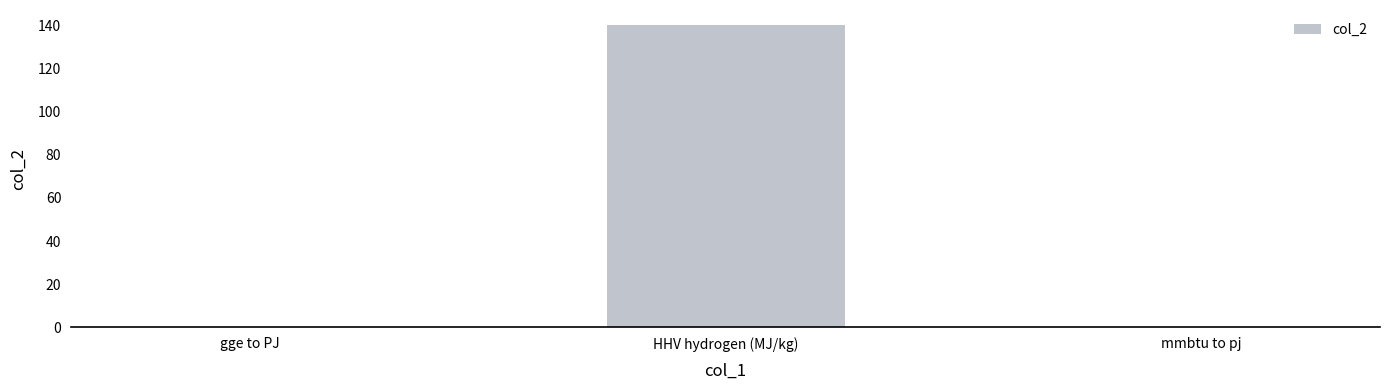

Which has a higher value, HHV hydrogen (MJ/kg) or mmbtu to pj?

HHV hydrogen (MJ/kg)